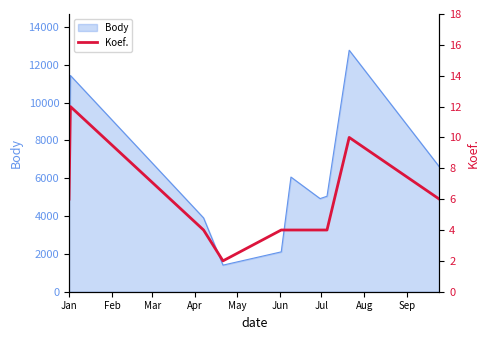

What is the maximum value for Body?

12771